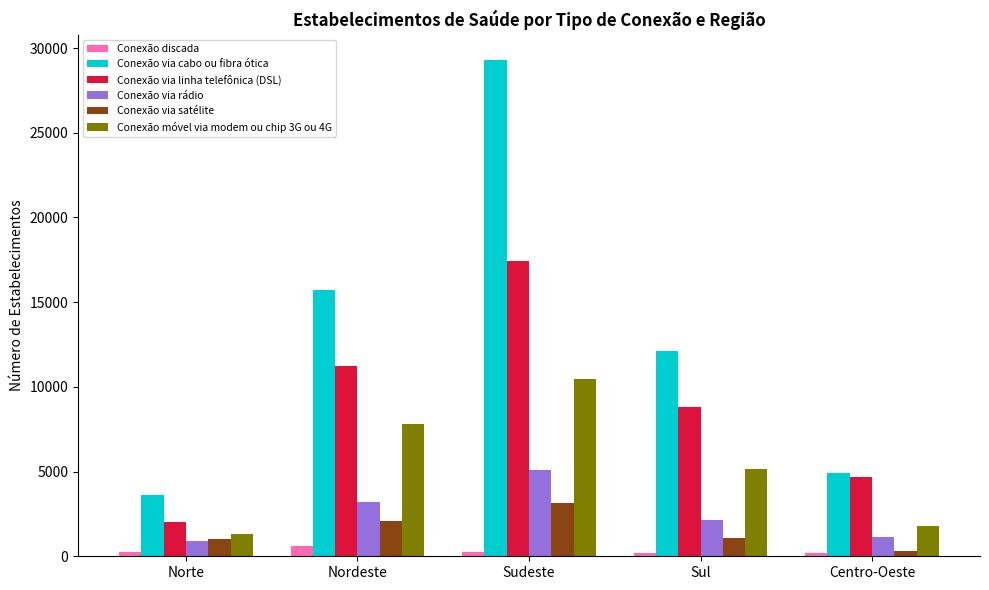

What are all the series names shown in the legend?

Conexão discada, Conexão via cabo ou fibra ótica, Conexão via linha telefônica (DSL), Conexão via rádio, Conexão via satélite, Conexão móvel via modem ou chip 3G ou 4G